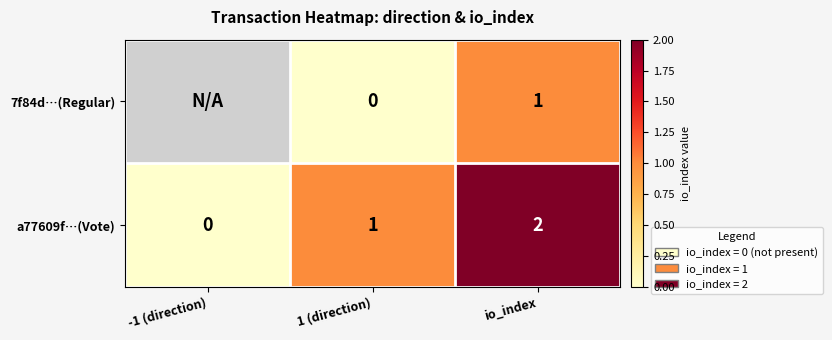

Is it true that a77609f…(Vote) equals 0 at -1 (direction)?

True